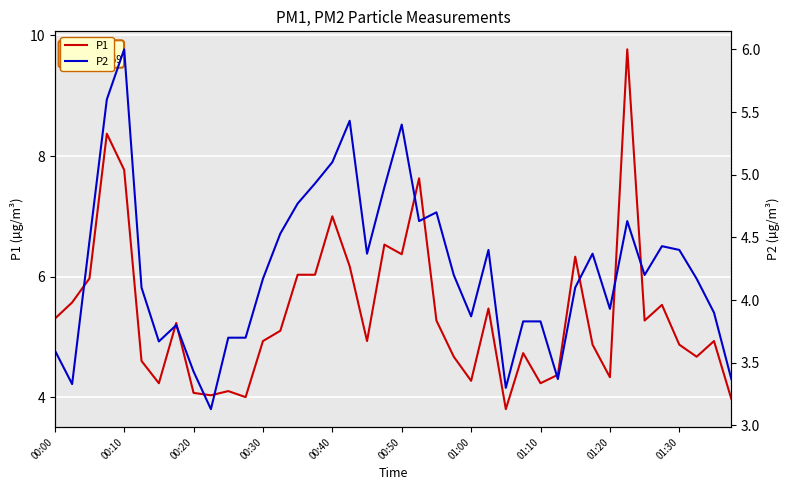

What is the label of the 27th point from the right?

13